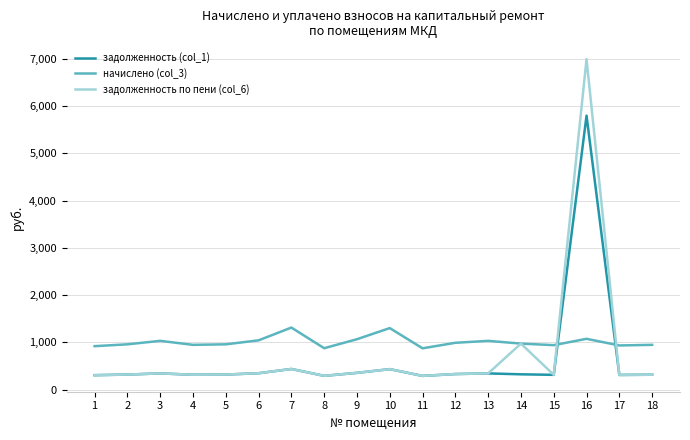

Between which two adjacent categories do начислено (col_3) and задолженность (col_1) first intersect?

15 and 16